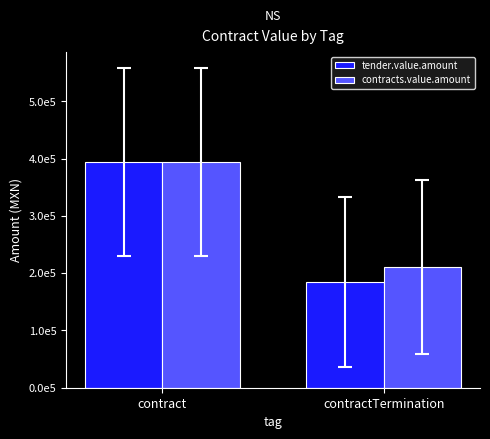

Are the bars horizontal?

No